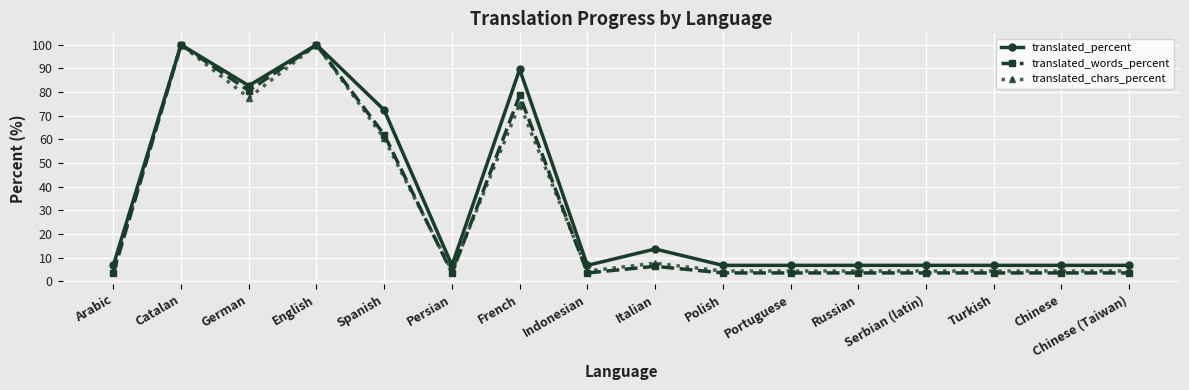

What is the value of the translated_percent point at the 14th from the left?

6.8